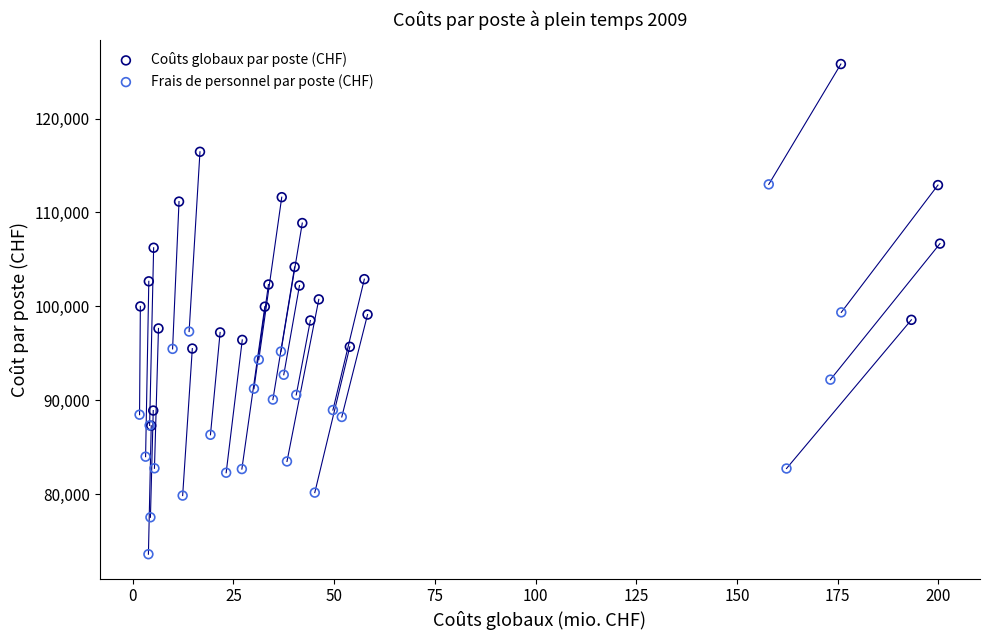

Which series has the widest spread of Y values?

Frais de personnel par poste (CHF)